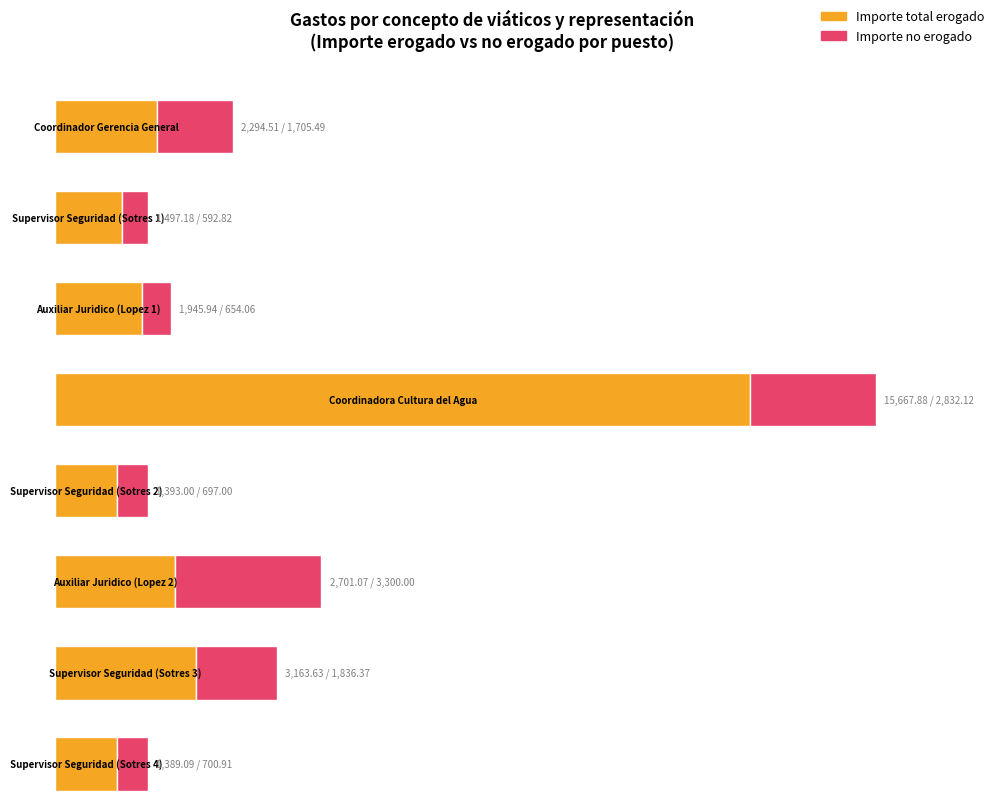

At which category is the sum across all series the highest?

Coordinadora
Cultura del Agua